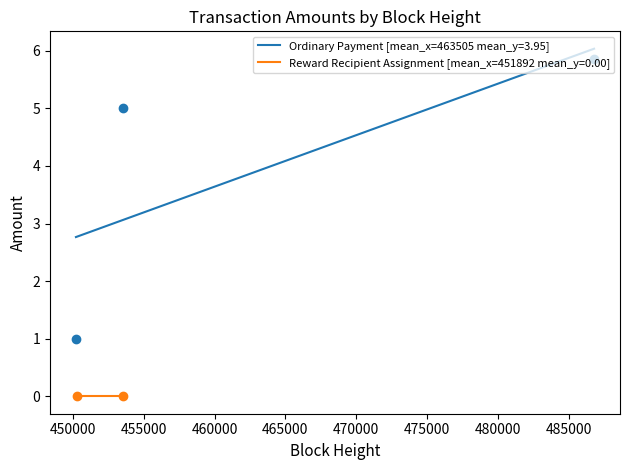

What is the minimum value for Ordinary Payment [mean_x=463505 mean_y=3.95]?

2.8